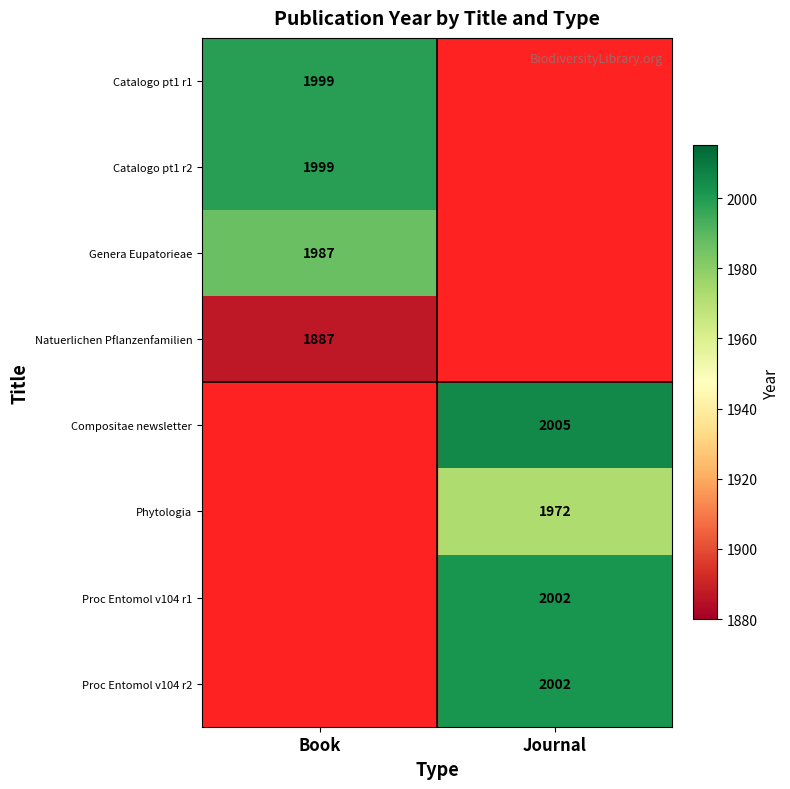

True or false: Compositae newsletter has a value of 2005 at Journal.

True